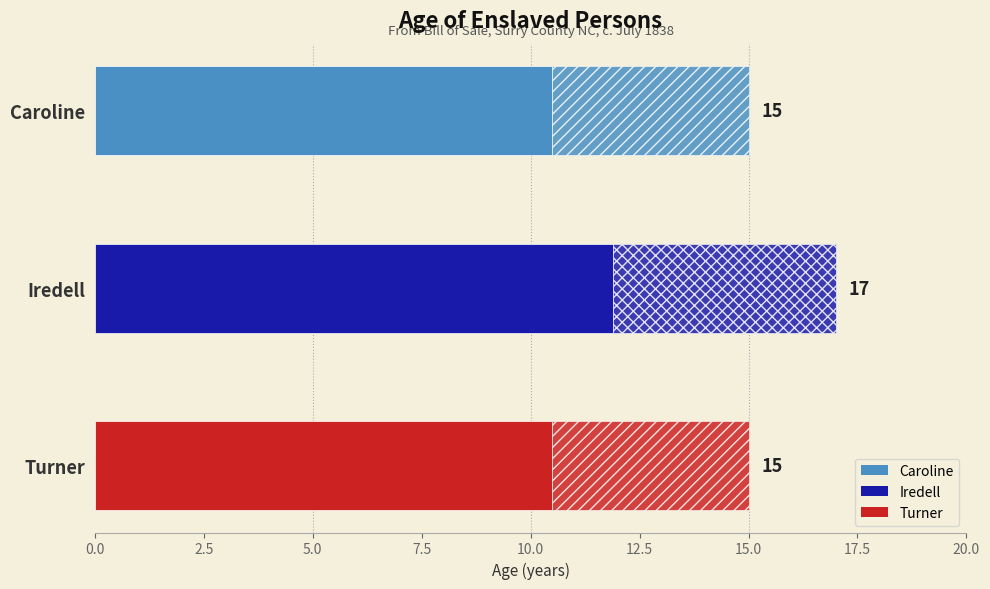

Reading right to left, list all the values displayed in this chart.

15	17	15